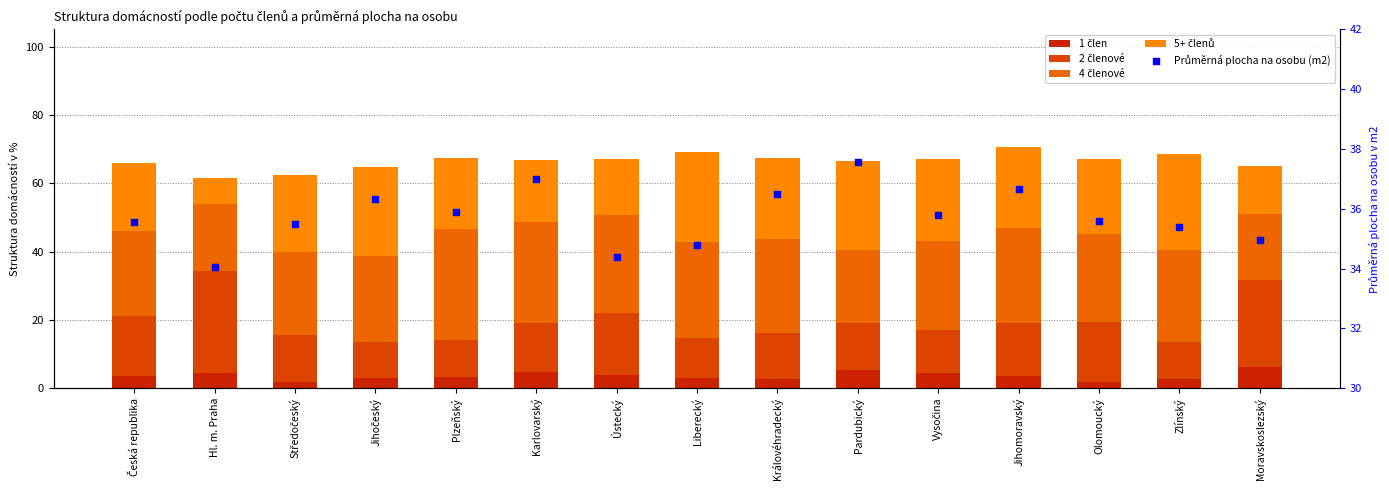

What are all the series names shown in the legend?

1 člen, 2 členové, 4 členové, 5+ členů, Průměrná plocha na osobu (m2)